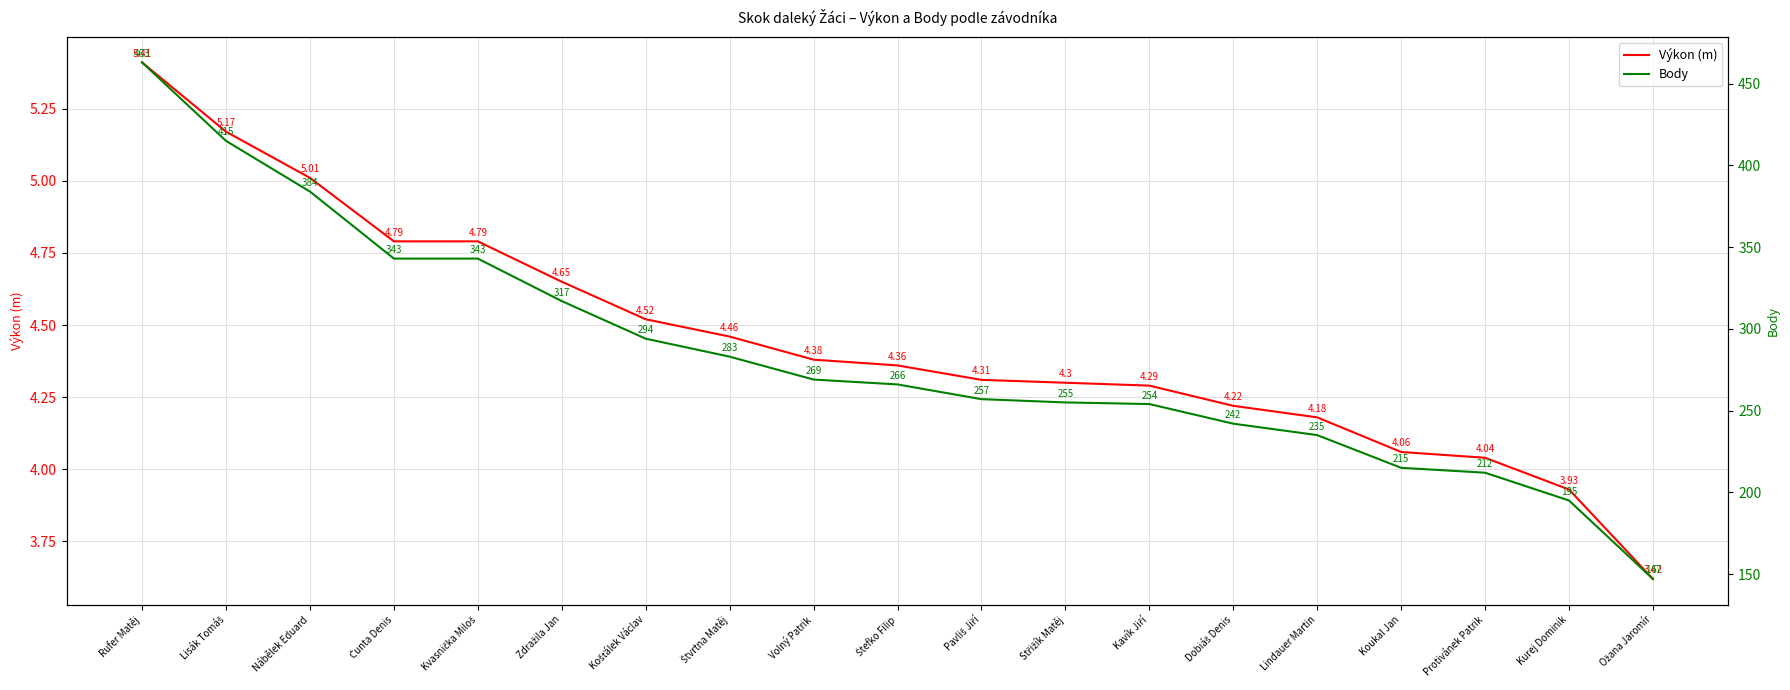

Rank the series by their maximum value, from lowest to highest.

Výkon (m), Body